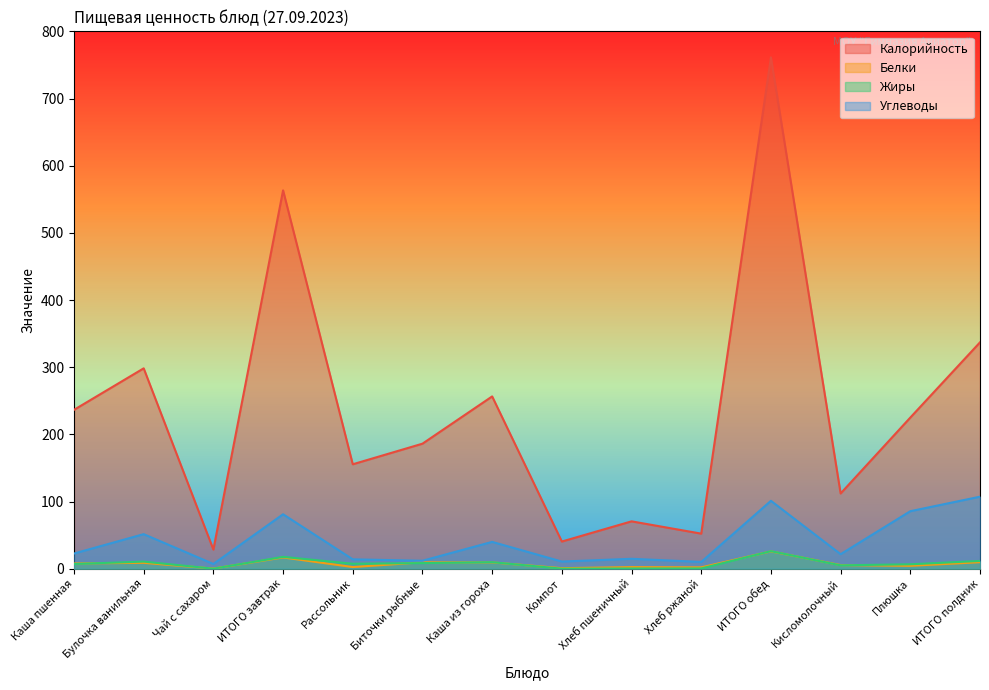

Count the number of categories in the chart.

14